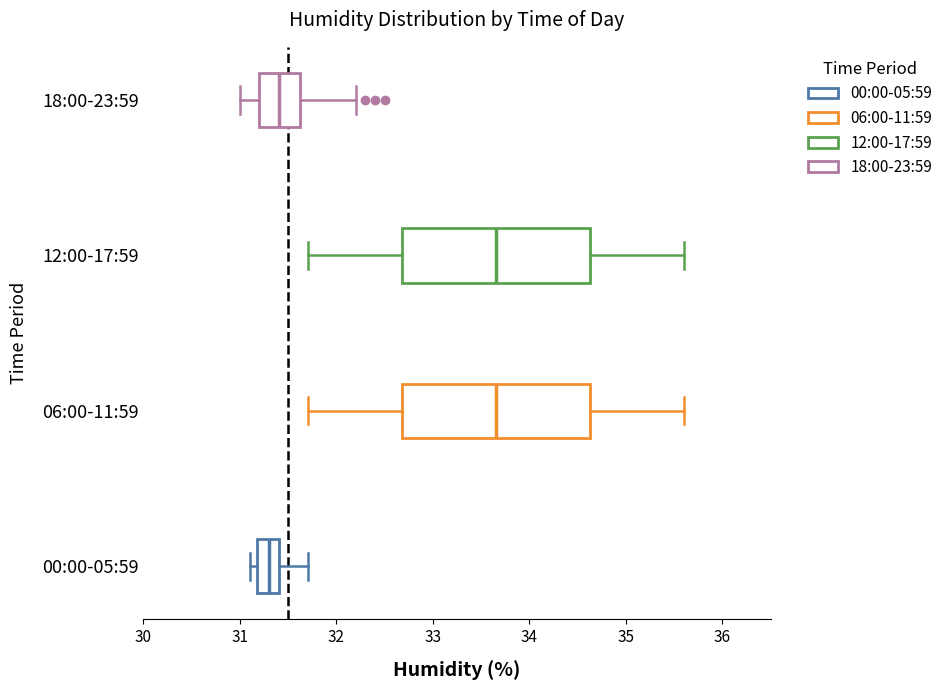

Reading bottom to top, transcribe this box plot: for each box, give where its median line is, the range the box spans, and where its two whiskers end, as read against the x-axis. The values are not printed on the chart, so give them approximately, as read against the axis.

00:00-05:59: median 31.3, box 31.2 to 31.4, whiskers 31.1 to 31.7
06:00-11:59: median 33.7, box 32.7 to 34.6, whiskers 31.7 to 35.6
12:00-17:59: median 33.7, box 32.7 to 34.6, whiskers 31.7 to 35.6
18:00-23:59: median 31.4, box 31.2 to 31.6, whiskers 31.0 to 32.2